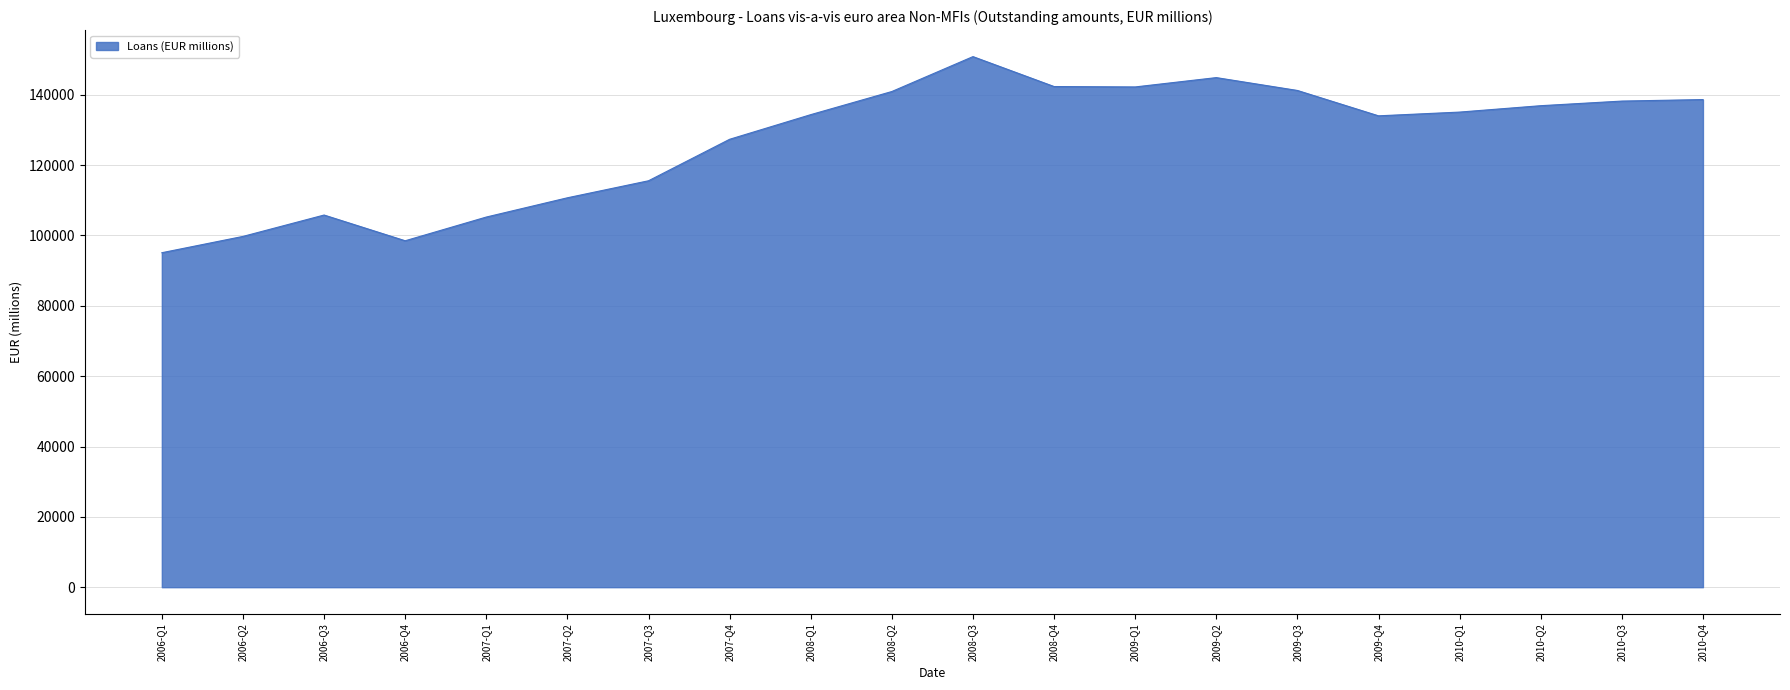

Does the chart display data point markers on the line(s)?

No